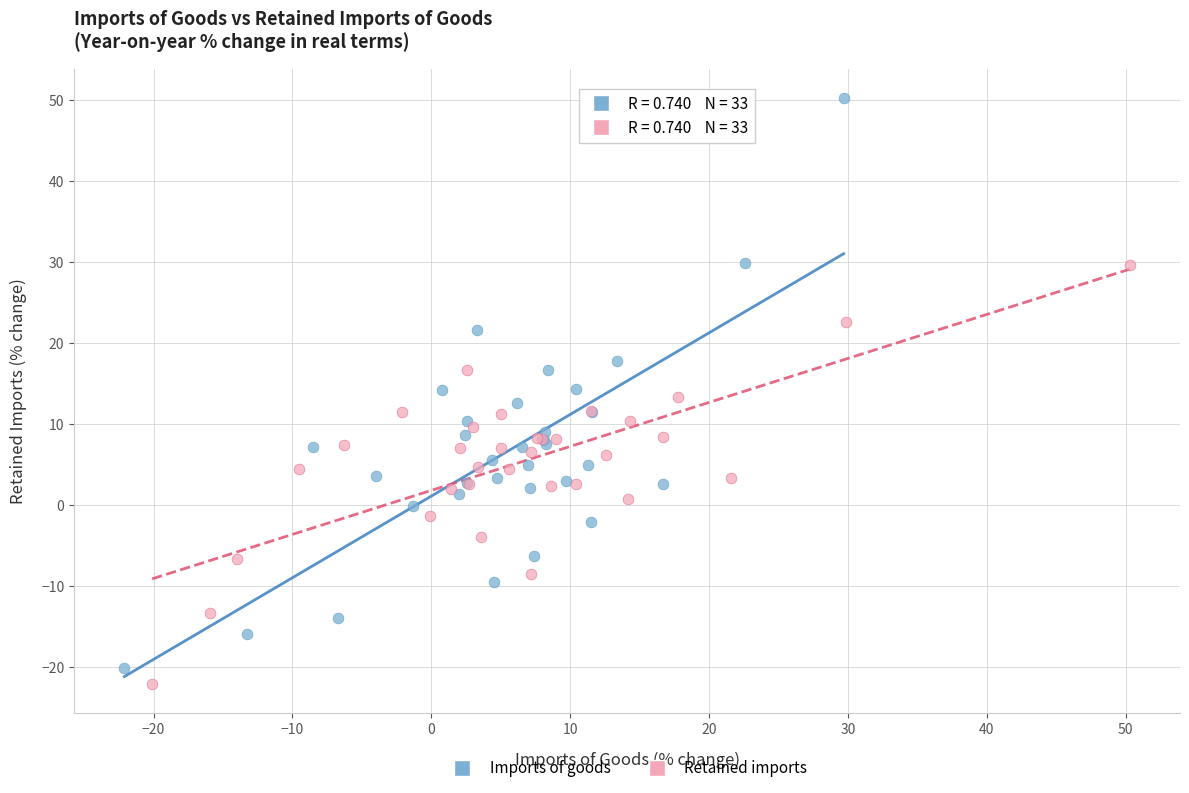

What are all the series names shown in the legend?

Imports of goods, Retained imports